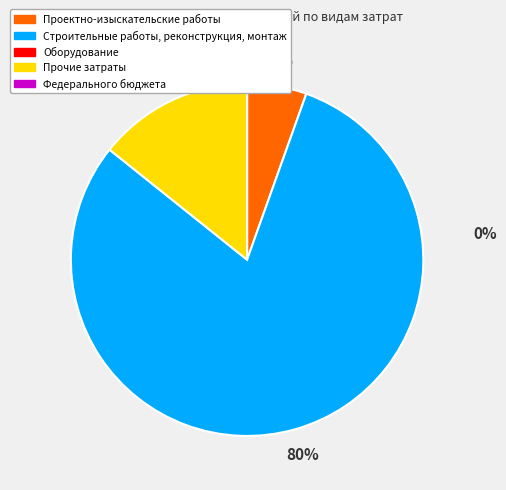

Does any single category account for the majority?

Yes